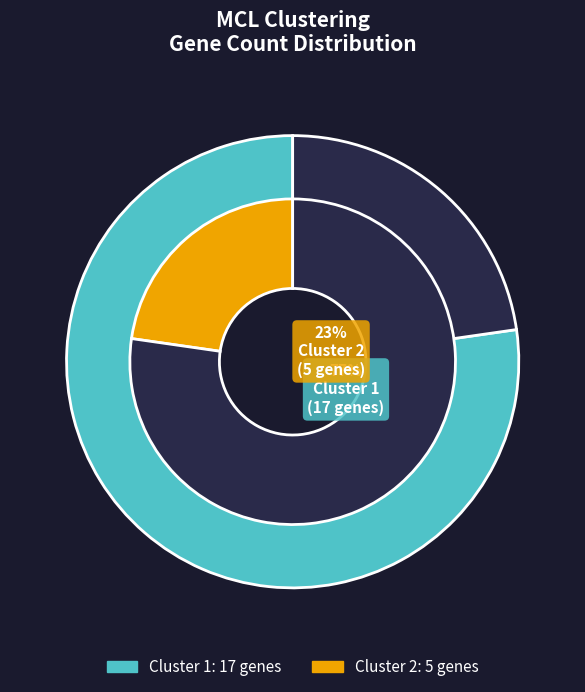

To the nearest percent, what portion does Cluster 1 represent?

77%